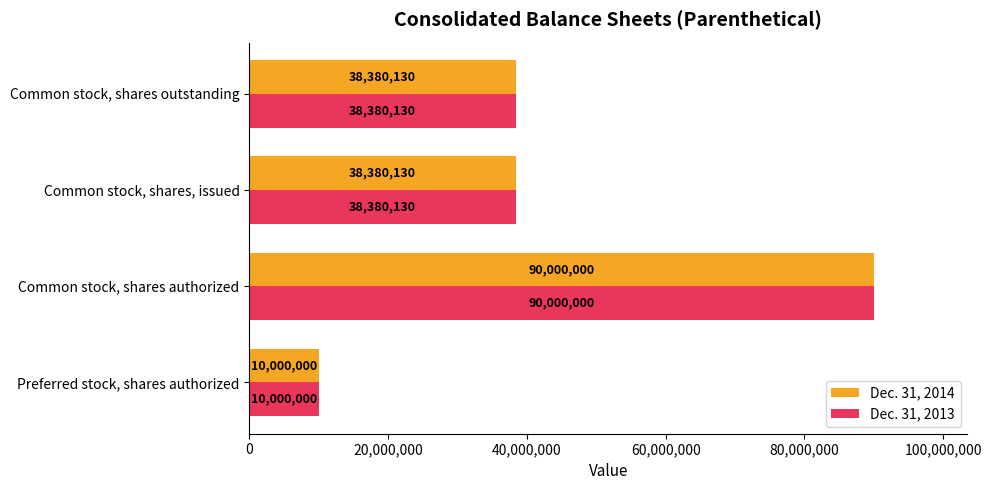

At how many categories does at least one series exceed 18984604?

3